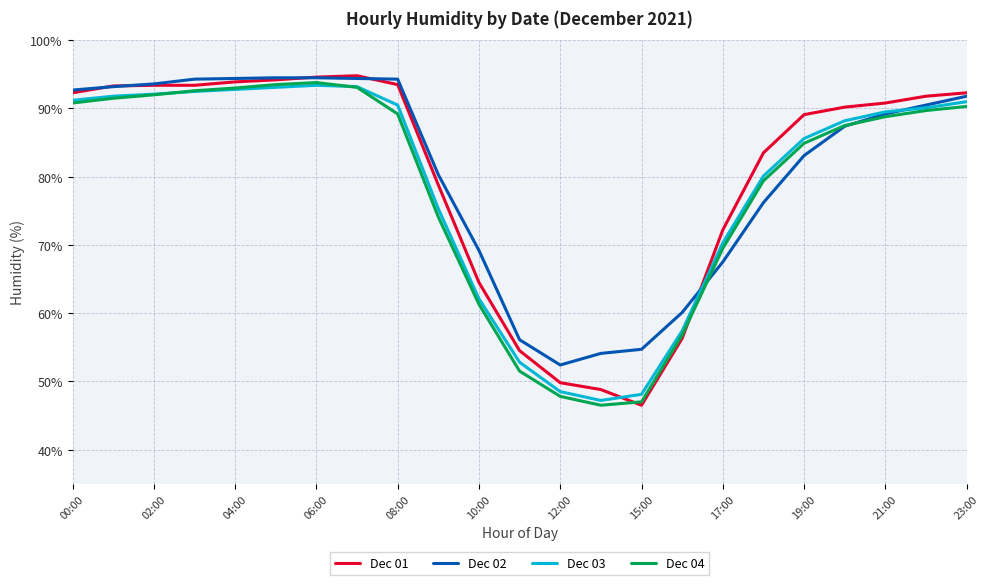

What is the lowest value of the Dec 04 series?

46.5